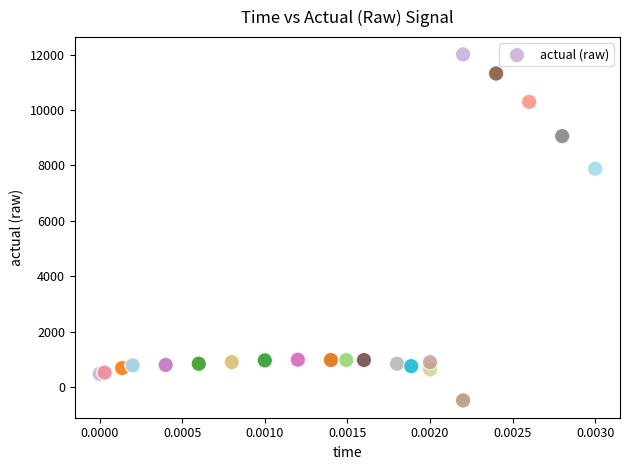

What Y value in the scatter plot is closest to 5764?

7883.6